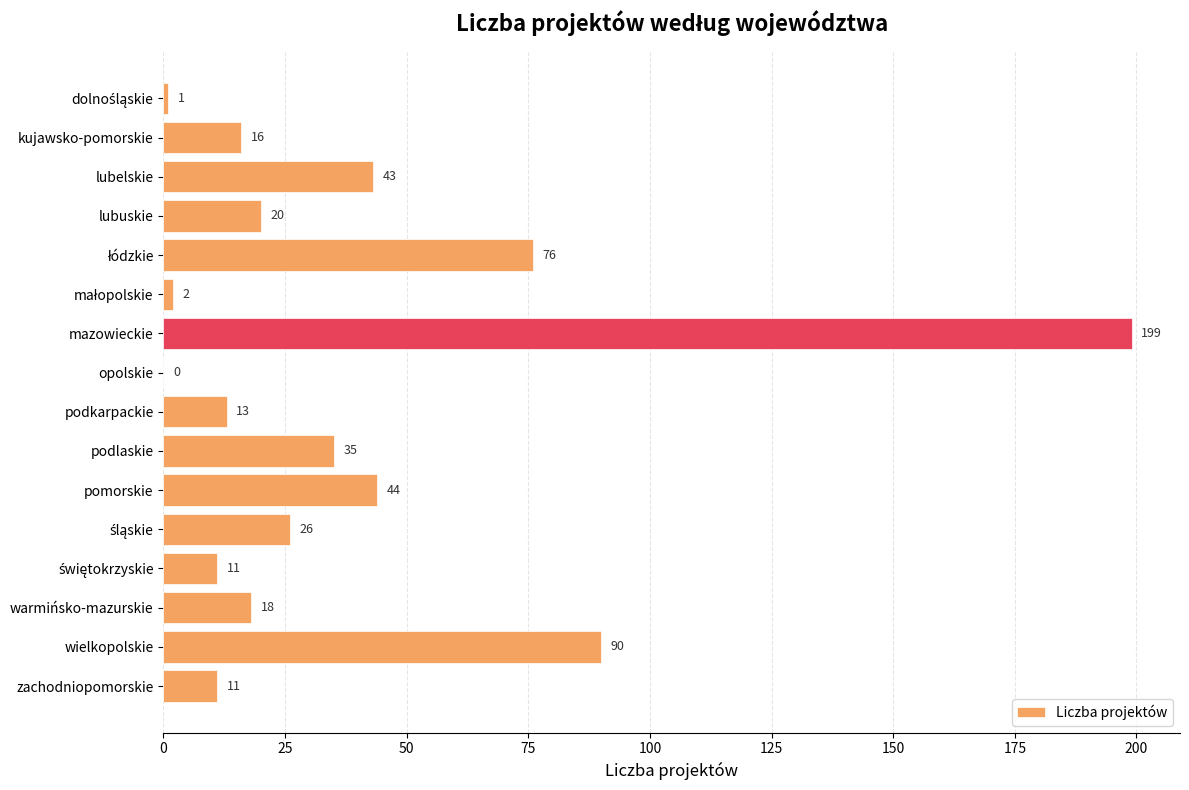

What is the ratio of the value at podlaskie to the value at wielkopolskie?

0.4